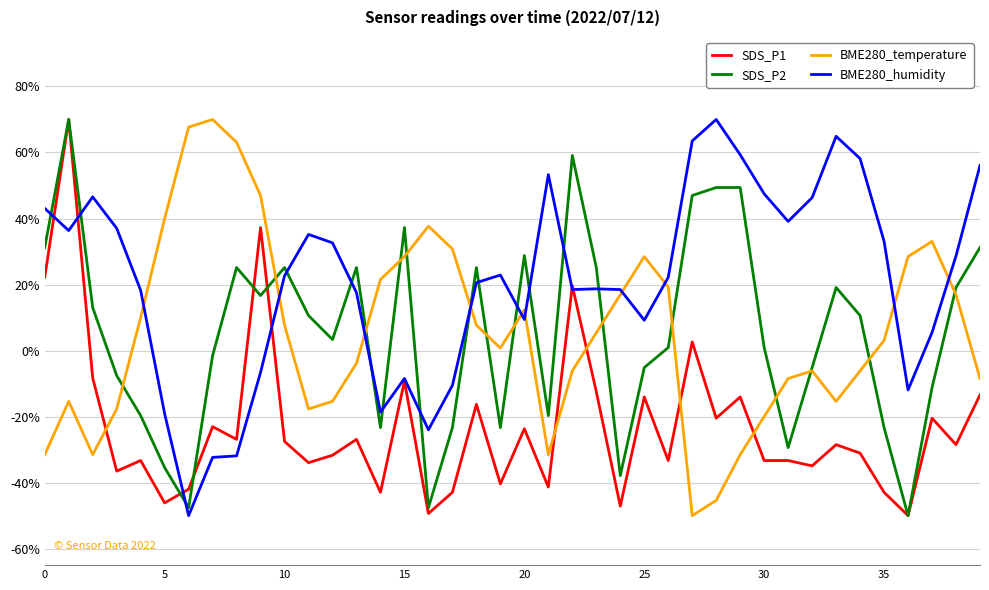

How many values in SDS_P2 are below zero?

17